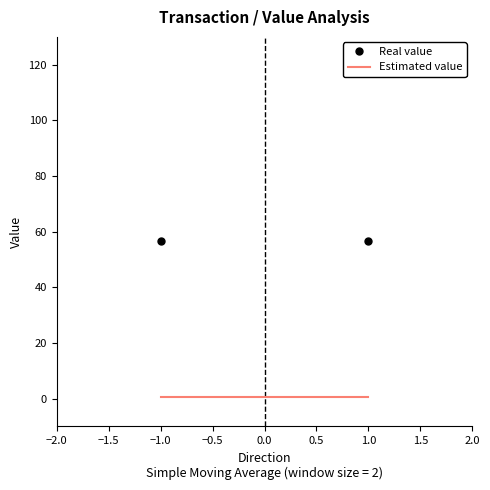

What is the maximum value for Real value?

56.7